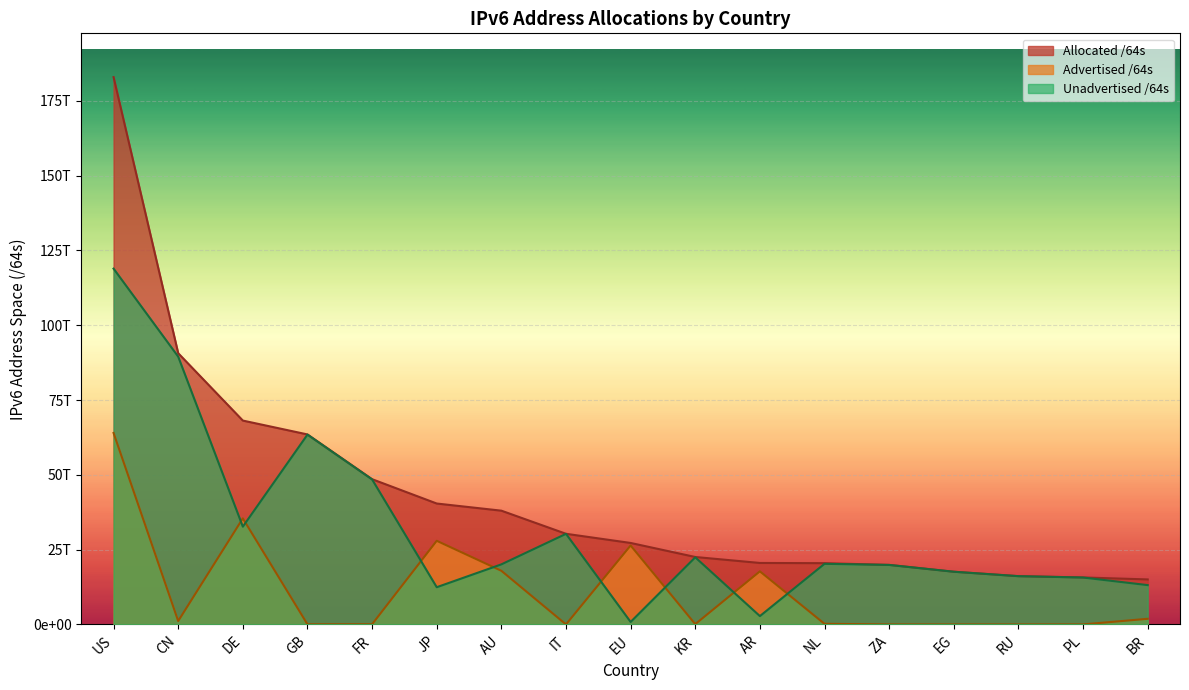

Is it true that Allocated /64s equals 27196176836058 at PL?

False